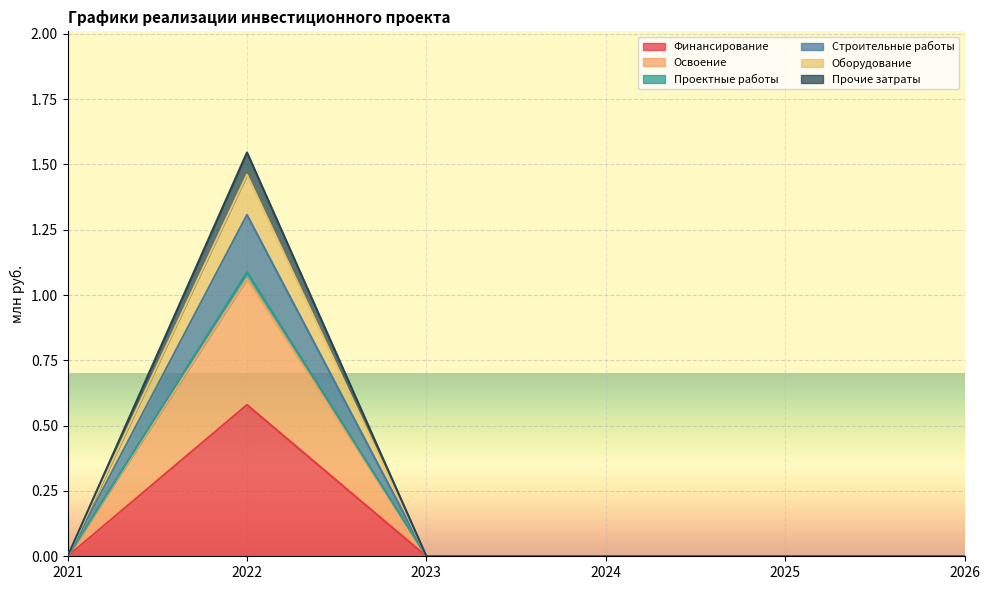

How many values in the Освоение series exceed 0?

1